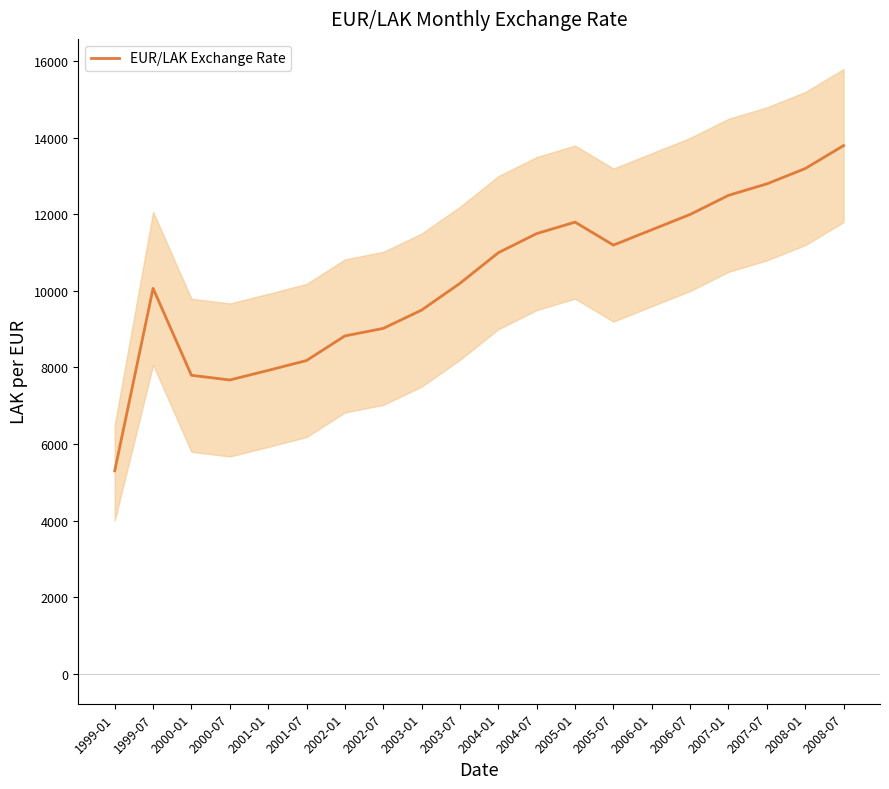

What position from the left is 2003-07?

10